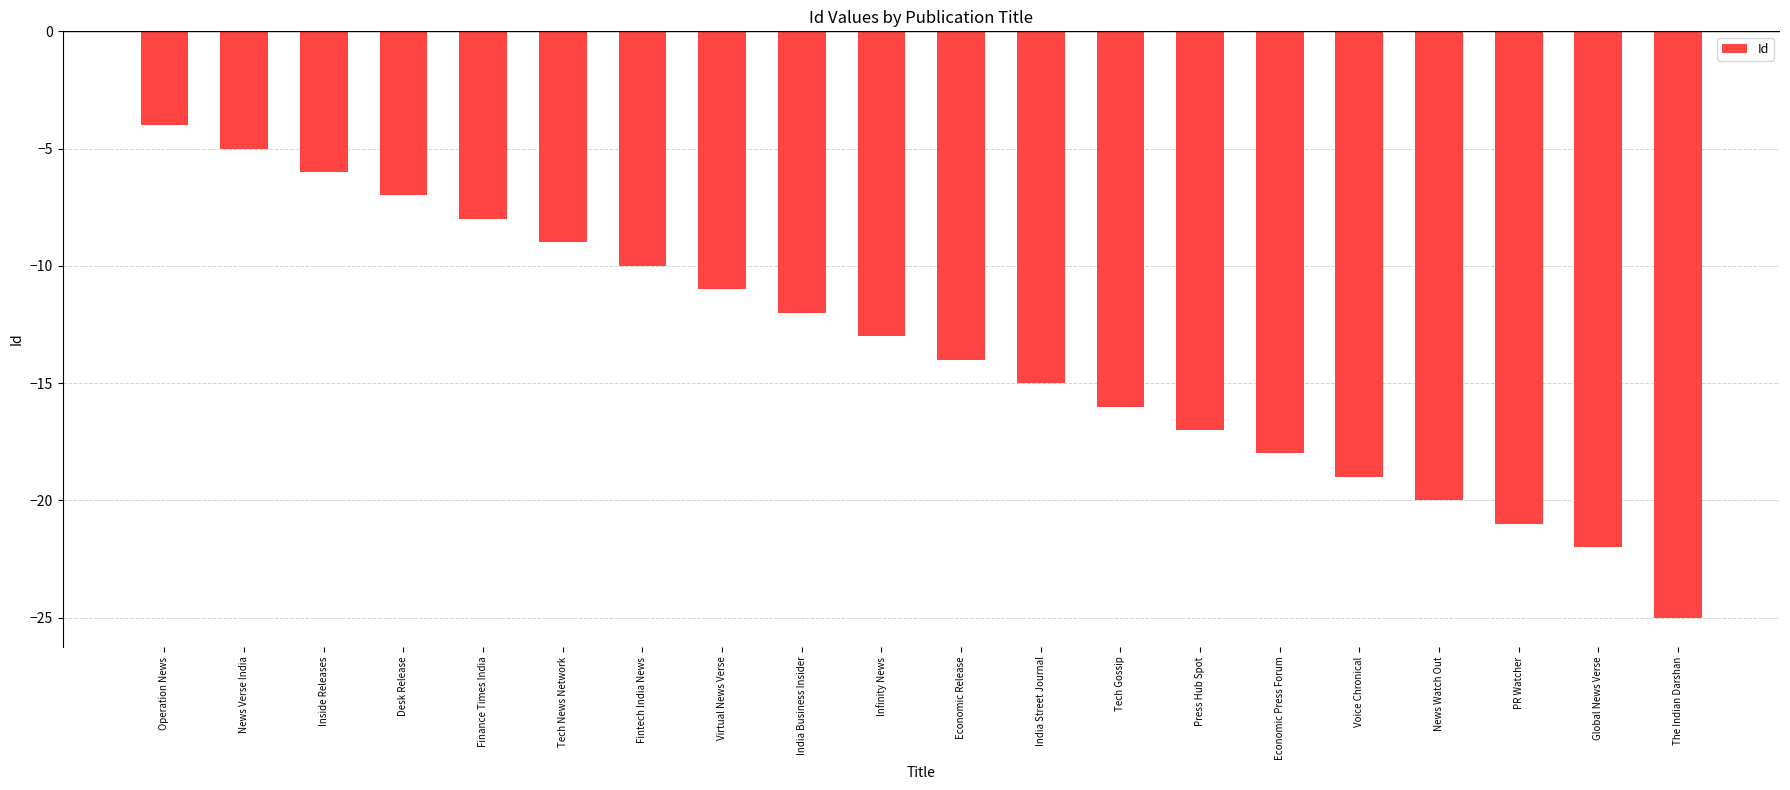

The chart shows a value of -7 at Economic Press Forum. True or false?

False